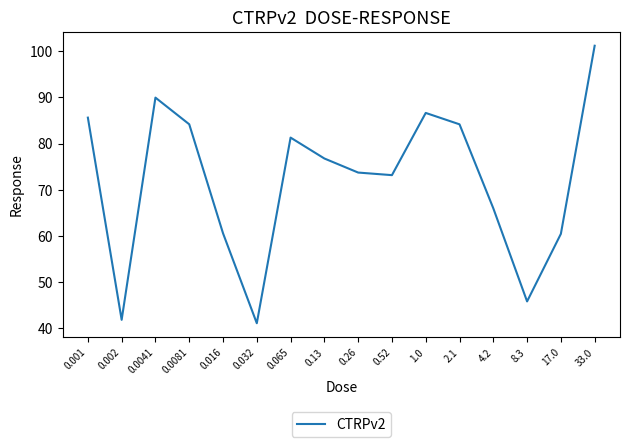

Where is the data nearest to the value 71?

0.52